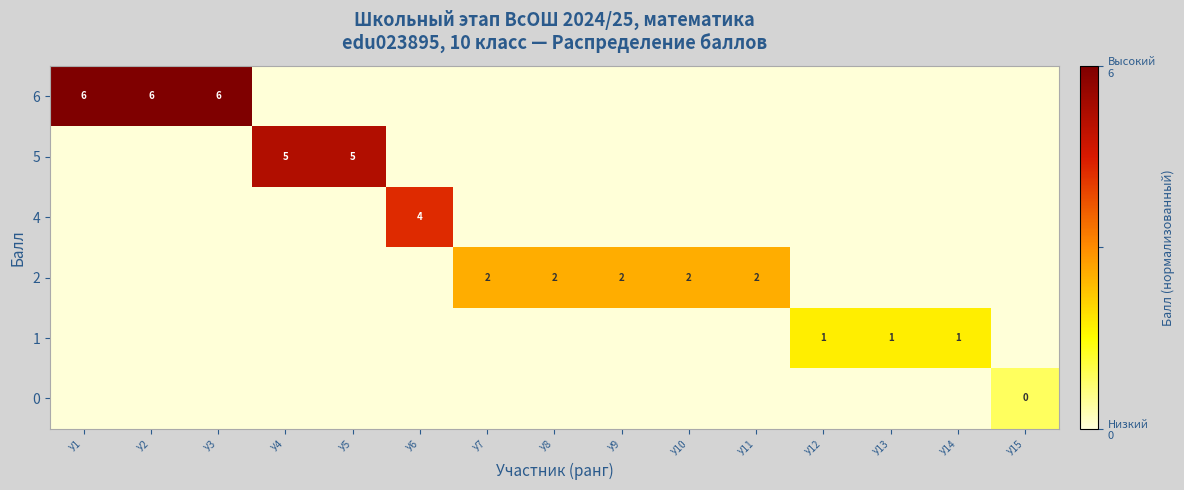

The value of 5 at У5 is 5. True or false?

True